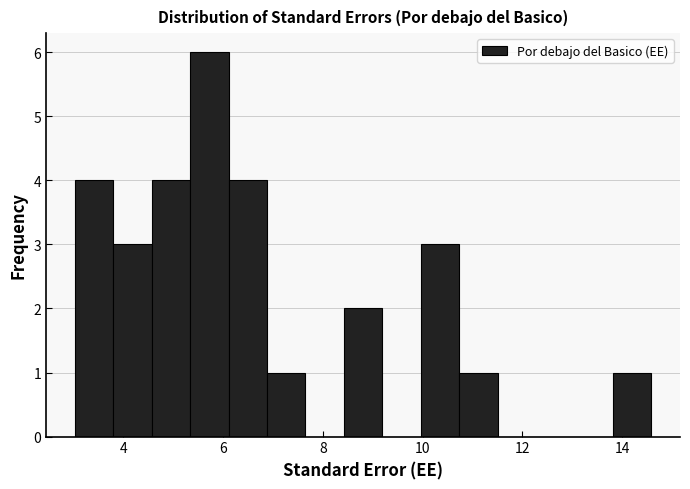

Around what value on the x-axis is the tallest bar? Give the approximate position of its centre, as read against the axis.

5.8